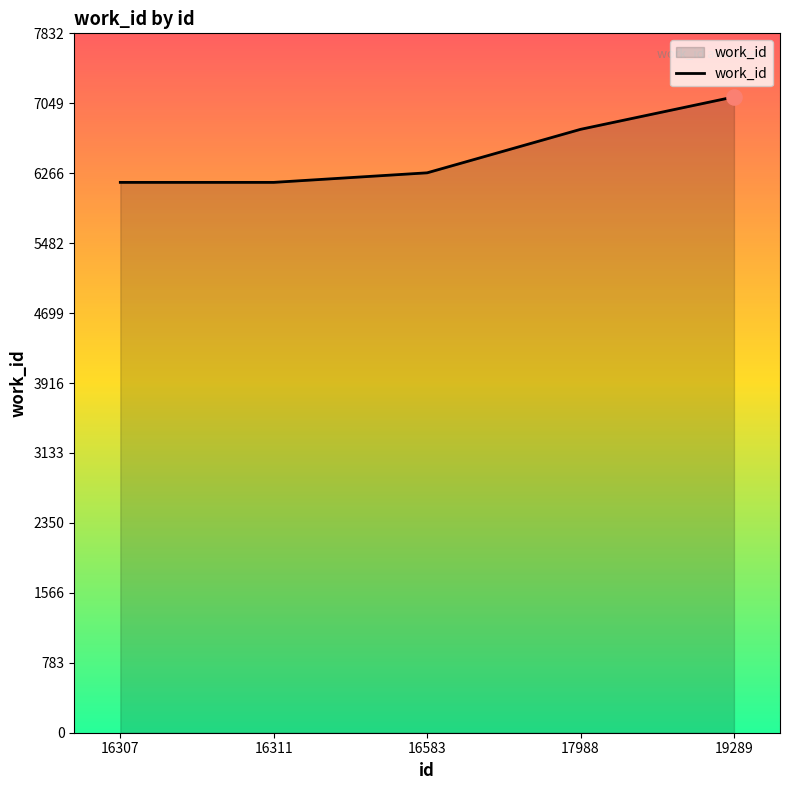

What is the change in value from 16307 to 19289?

+957